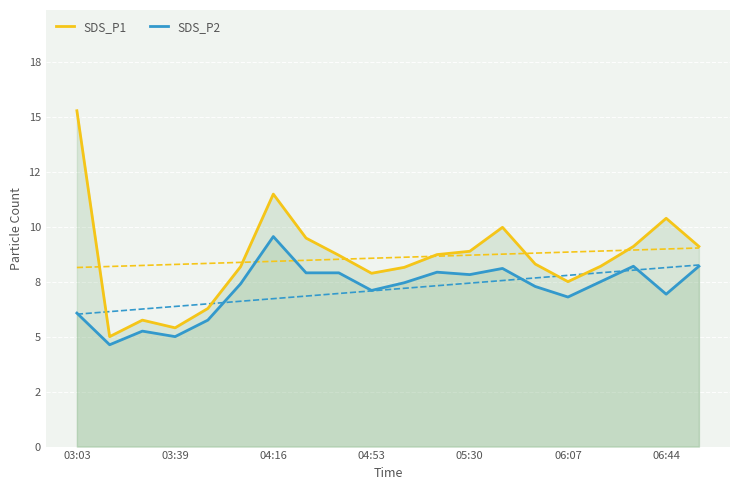

What is the approximate value of SDS_P1 at 03:03?

15.3